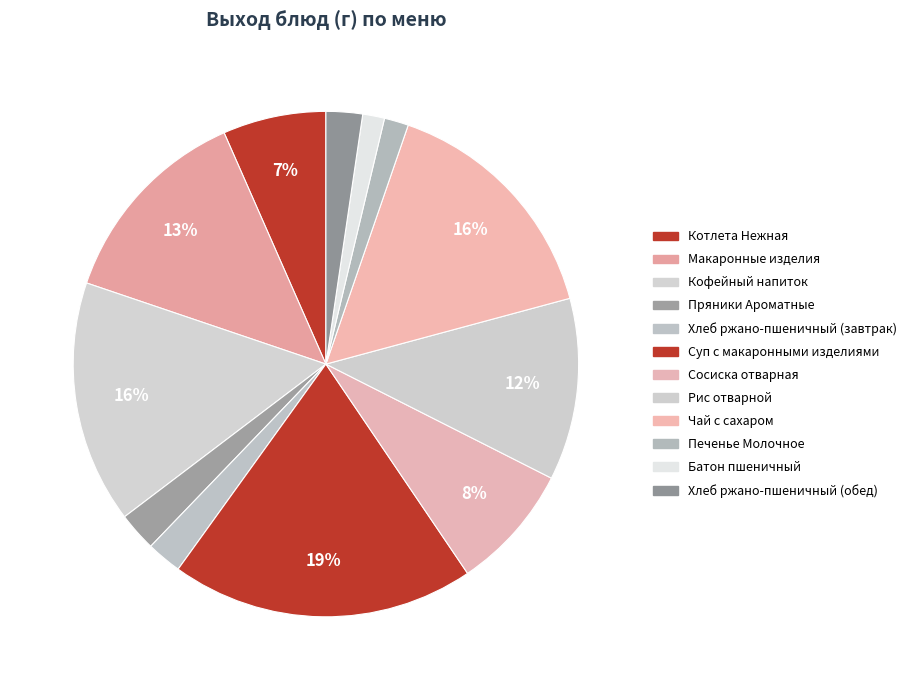

Does any single category account for the majority?

No